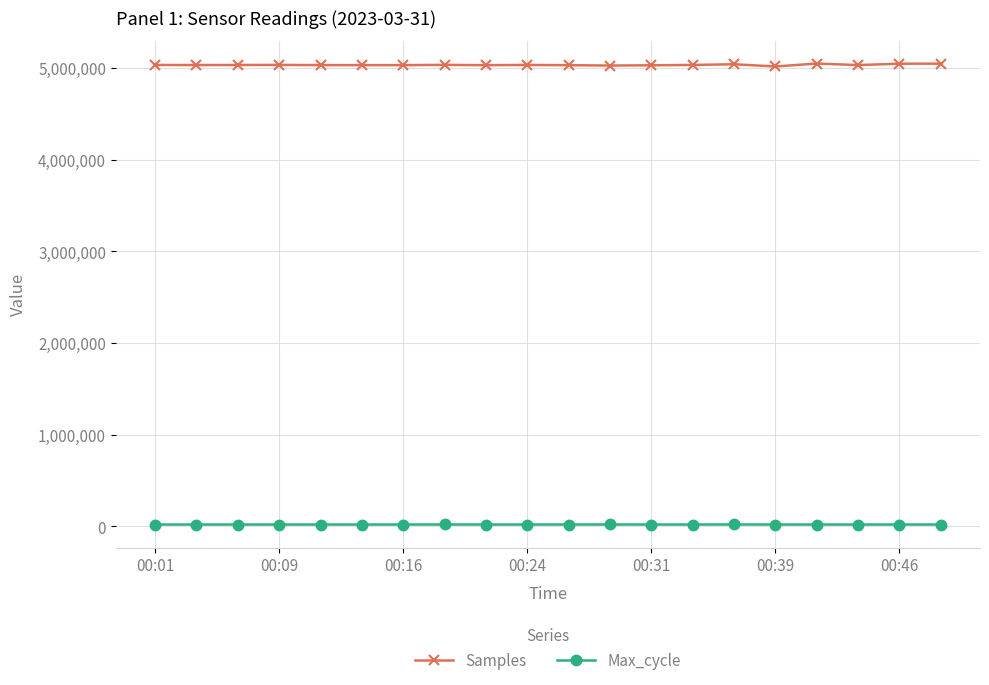

True or false: Samples and Max_cycle intersect in this chart.

False